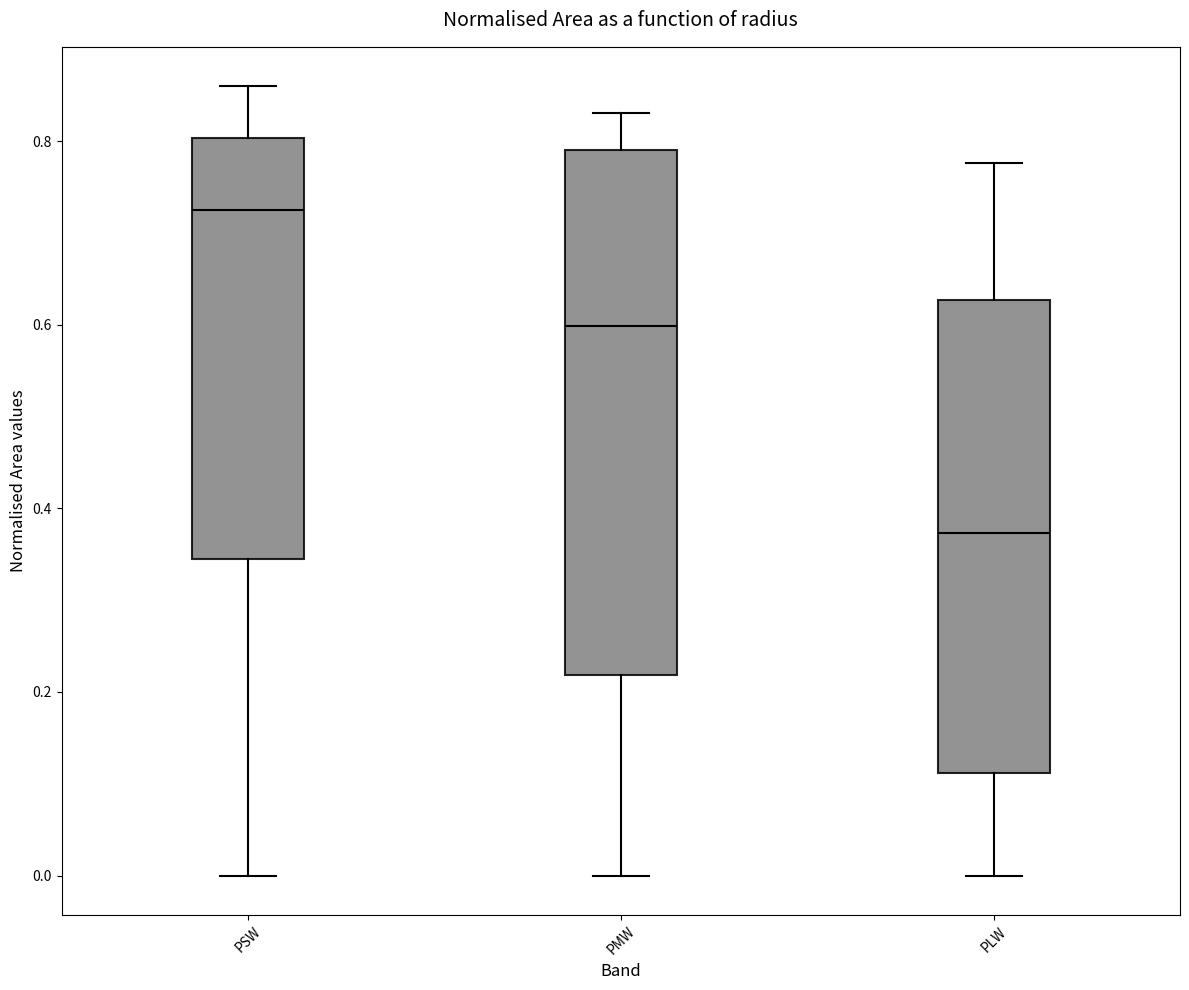

Which box has the lowest median line?

PLW